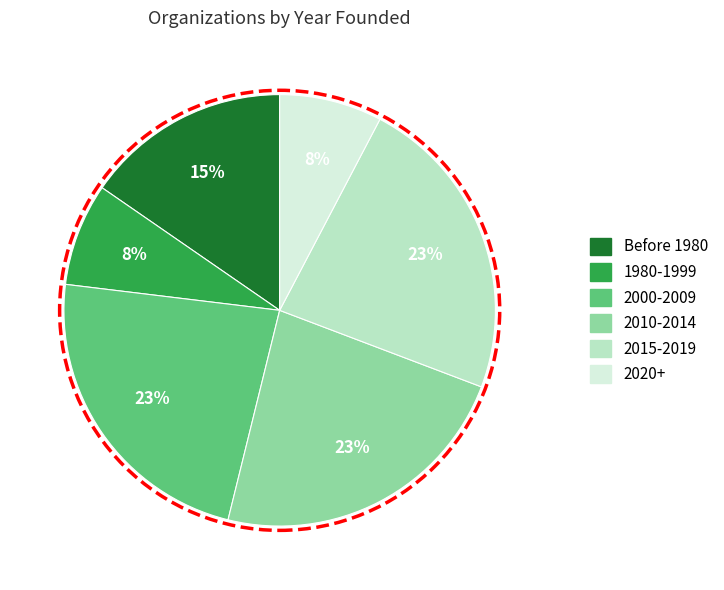

To the nearest percent, what is the difference between the largest and smallest slice percentages?

15%